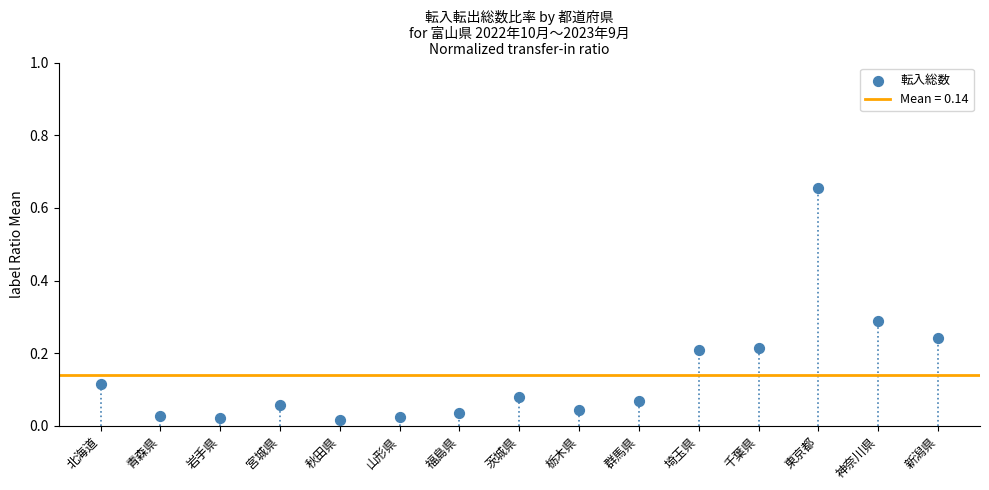

What is the range of Y values (max minus min)?

0.6